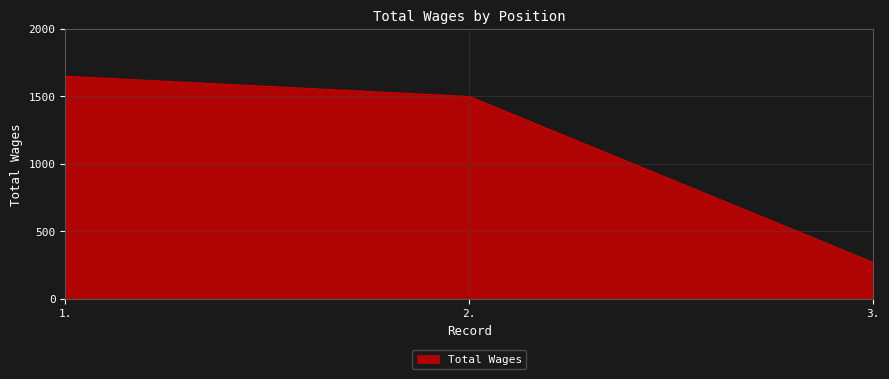

Is it true that the value at 1. is 1650?

True